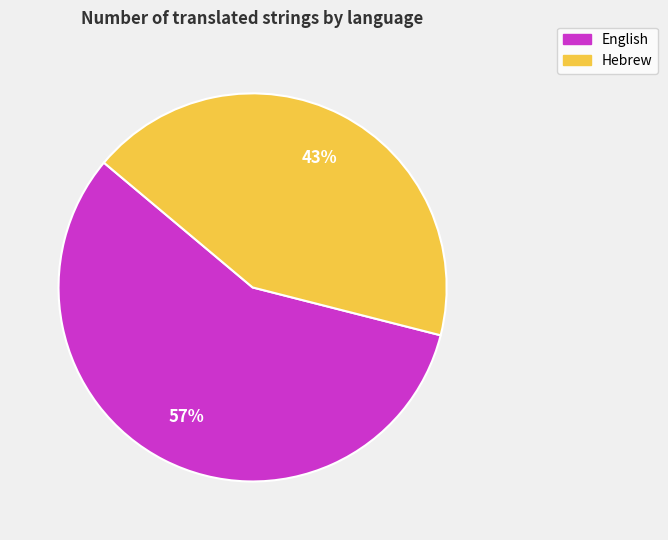

How many segments does this pie chart have?

2